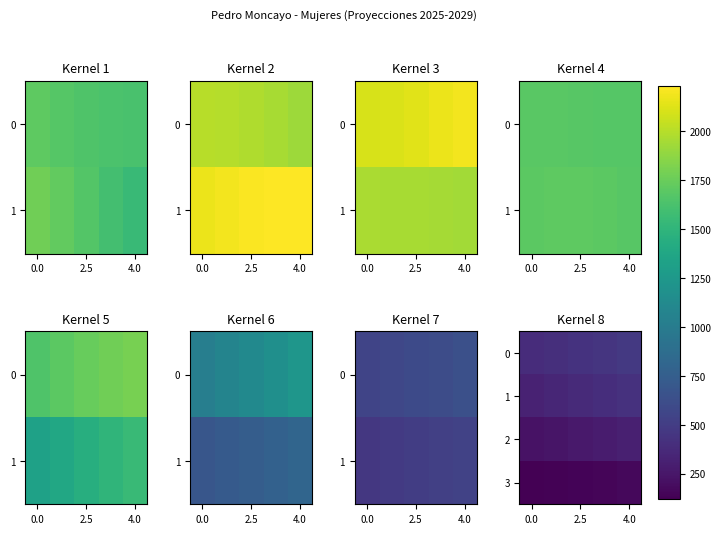

At which category is the sum across all series the highest?

4